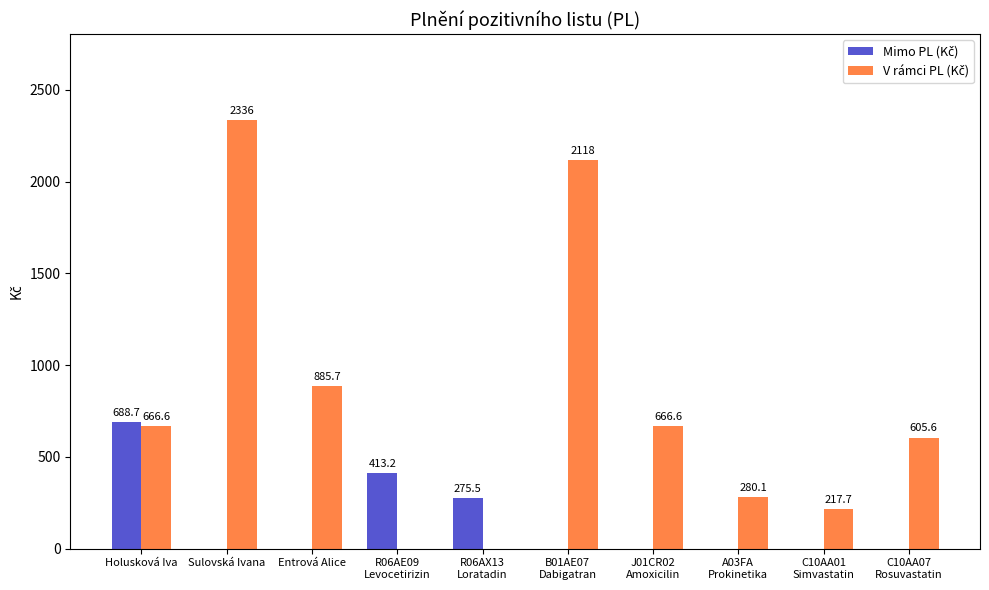

What is the maximum value shown in the chart?

2336.1